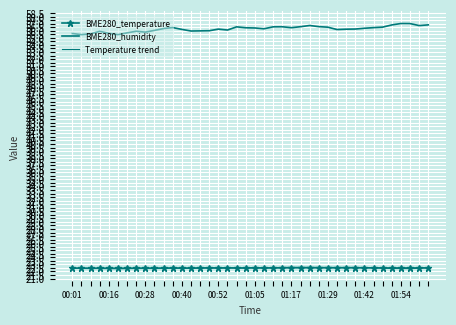

Reading left to right, transcribe all the data shown in this chart.

BME280_temperature: 22.5	22.5	22.4	22.4	22.4	22.4	22.4	22.4	22.4	22.4	22.5	22.5	22.5	22.5	22.5	22.5	22.5	22.5	22.5	22.5	22.5	22.5	22.5	22.5	22.6	22.6	22.6	22.5	22.5	22.5	22.5	22.5	22.5	22.5	22.5	22.5	22.4	22.4	22.5	22.5
BME280_humidity: 55.6	55.5	55.6	55.9	55.6	55.5	55.7	55.9	55.8	56.0	56.3	56.5	56.2	56.0	56.0	56.0	56.2	56.1	56.5	56.4	56.4	56.3	56.5	56.6	56.4	56.6	56.7	56.6	56.5	56.2	56.2	56.2	56.4	56.4	56.5	56.8	57.0	57.0	56.7	56.8
Temperature trend: 22.5	22.5	22.5	22.5	22.5	22.5	22.5	22.5	22.5	22.5	22.5	22.5	22.5	22.5	22.5	22.5	22.5	22.5	22.5	22.5	22.5	22.5	22.5	22.5	22.5	22.5	22.5	22.5	22.5	22.5	22.5	22.5	22.5	22.5	22.5	22.5	22.5	22.5	22.5	22.5